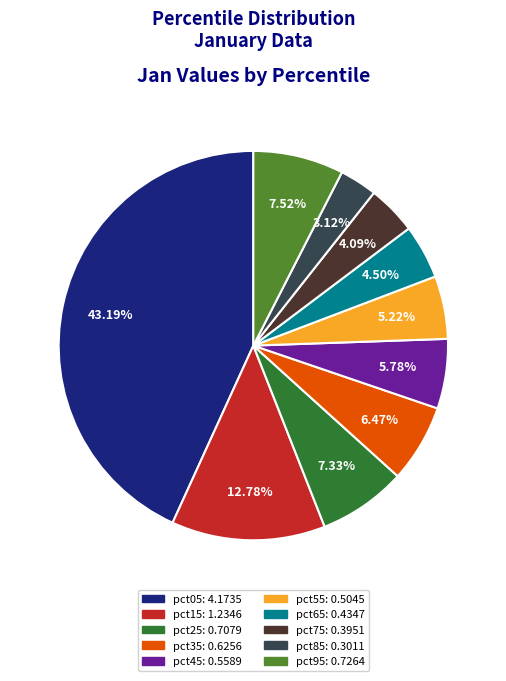

Which category has the smallest portion of the pie?

pct85